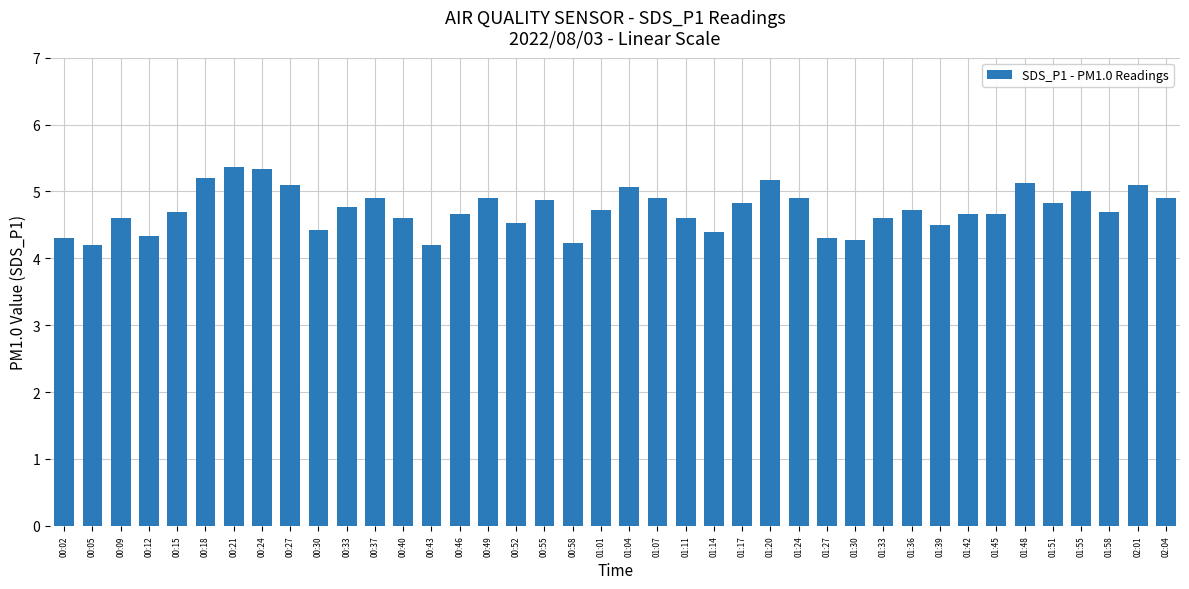

Approximately how many times larger is the value at 00:40 compared to 01:36?

1.0